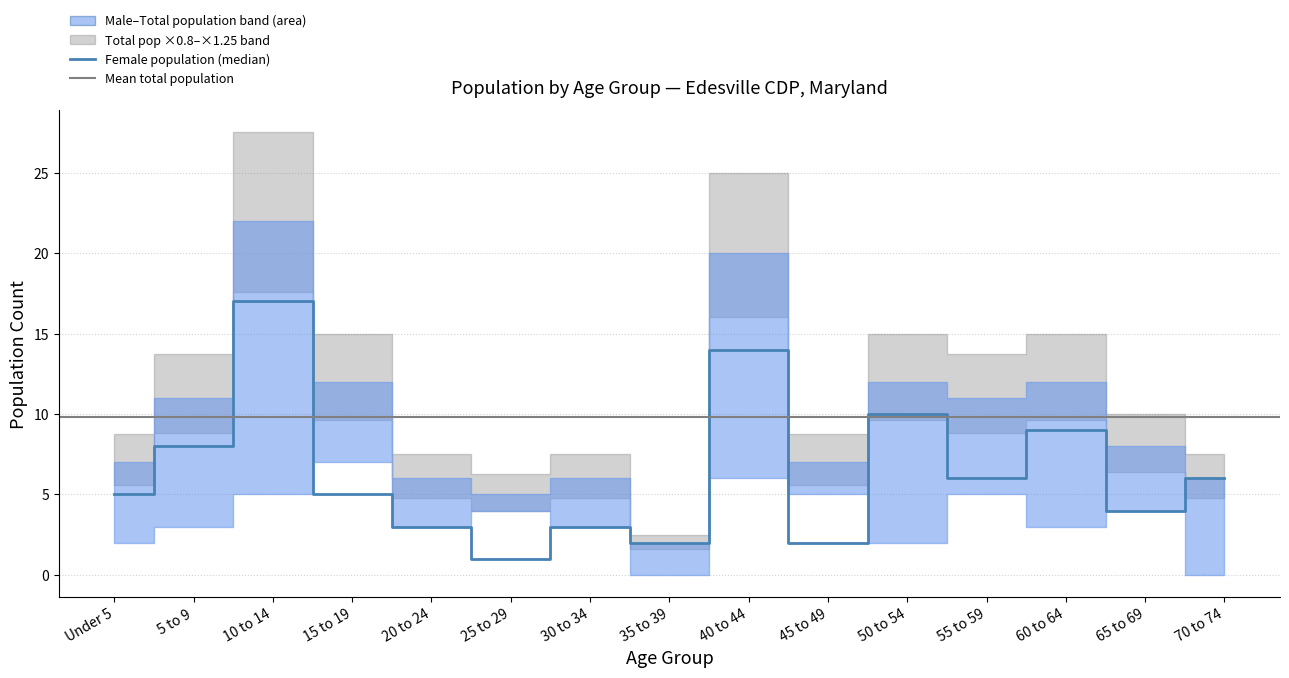

Which category has the highest value in the Male Population series?

15 to 19